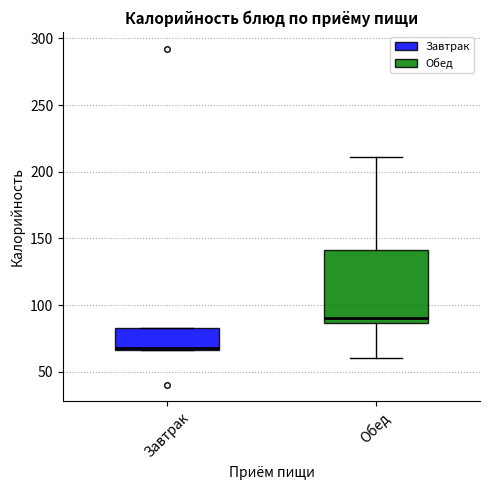

Where is the lower edge of the box for Обед on the y-axis? The values are not printed on the chart, so give them approximately, as read against the axis.

85